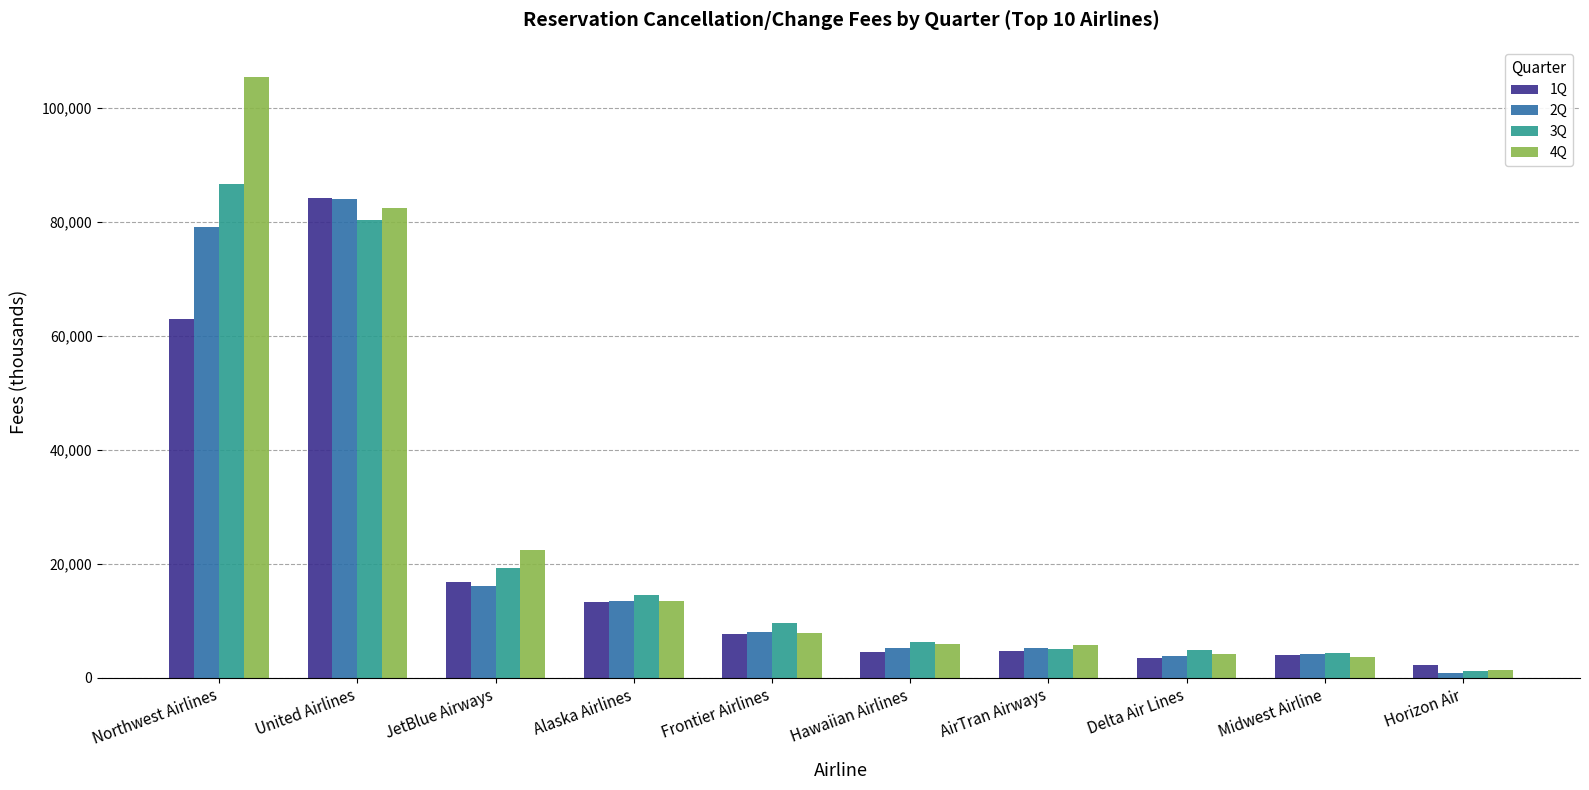

What is the greatest value displayed?

105498